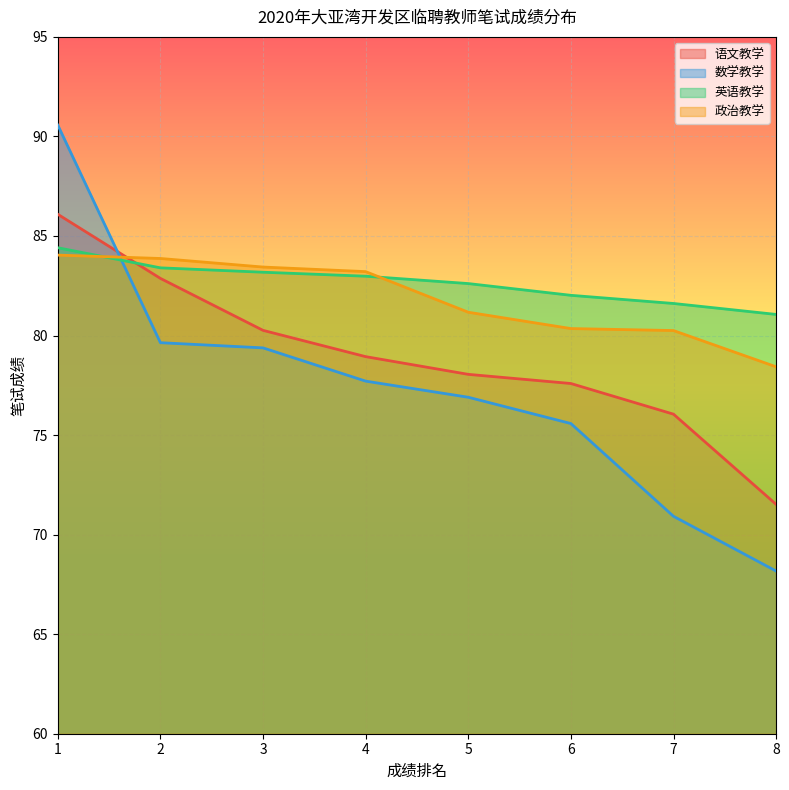

At which category does the chart reach its peak across all series?

1